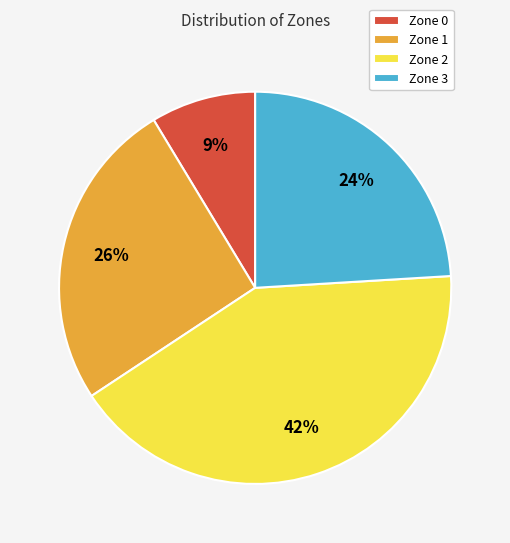

How many segments does this pie chart have?

4